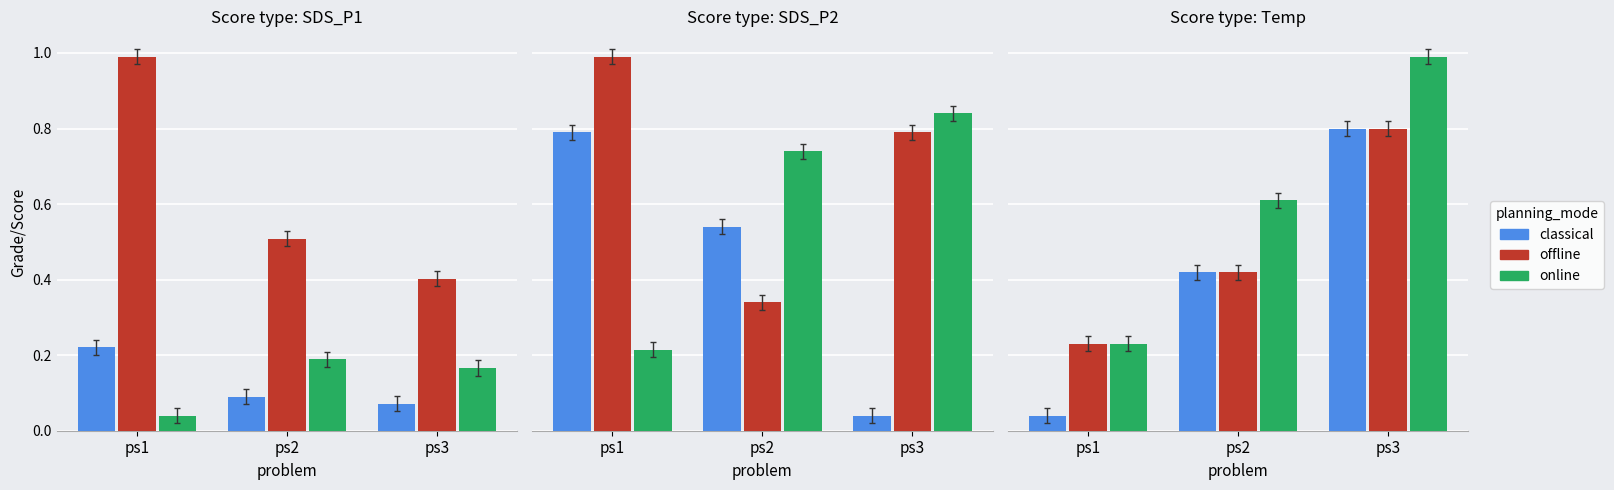

What are all the series names shown in the legend?

classical, offline, online